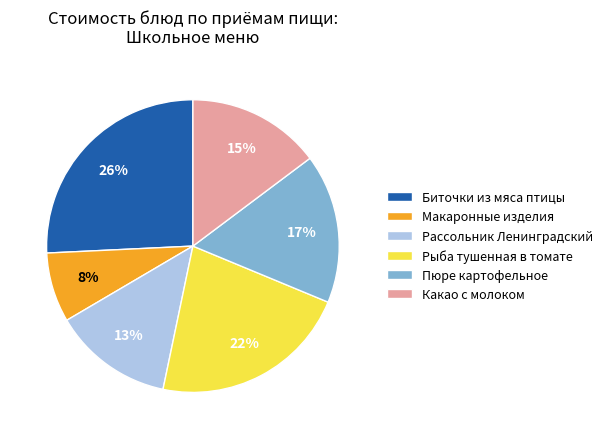

Which has a higher value, Биточки из мяса птицы or Макаронные изделия?

Биточки из мяса птицы